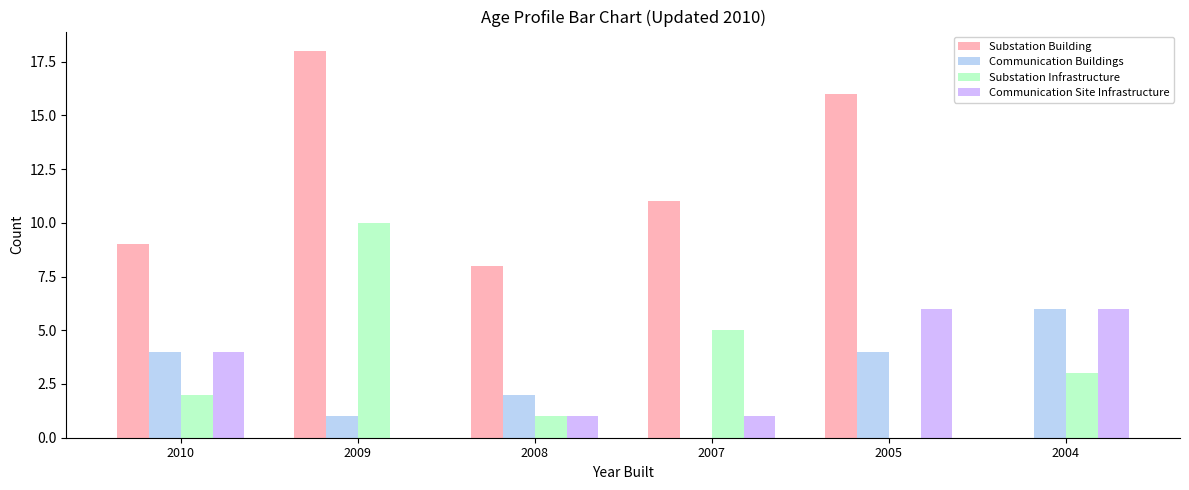

At 2009, list the series in order from largest to smallest.

Substation Building, Substation Infrastructure, Communication Buildings, Communication Site Infrastructure